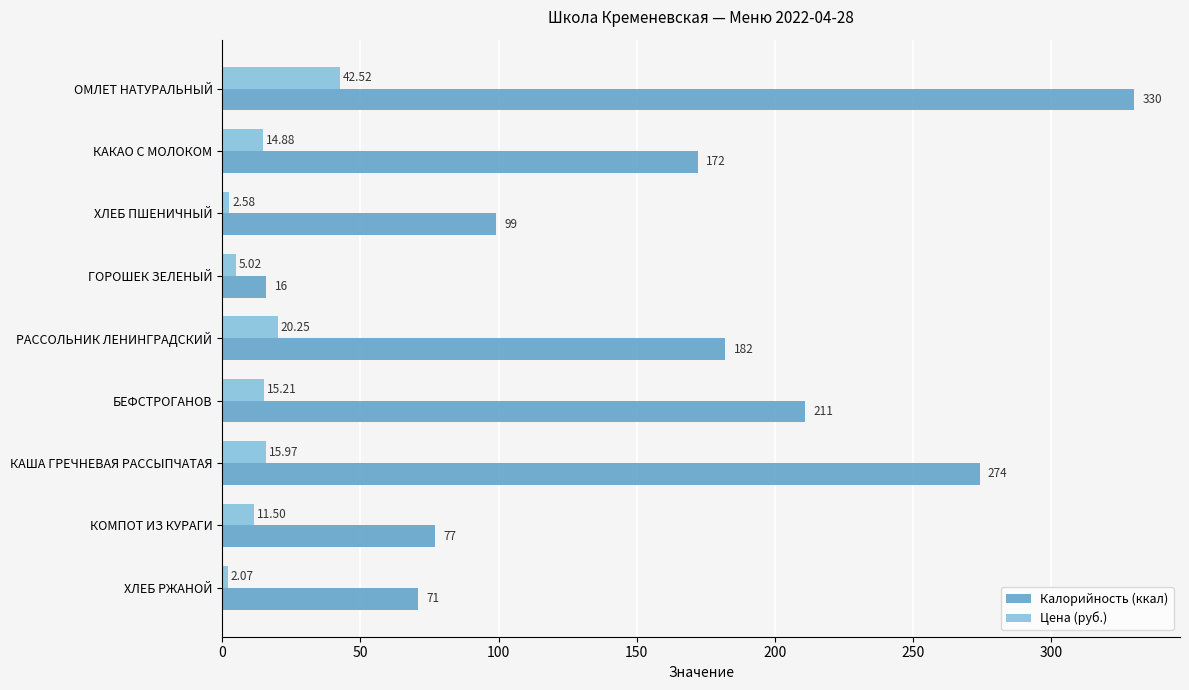

What is the maximum value for Калорийность (ккал)?

330.0